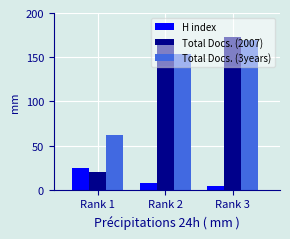

How many distinct data groups are displayed?

3